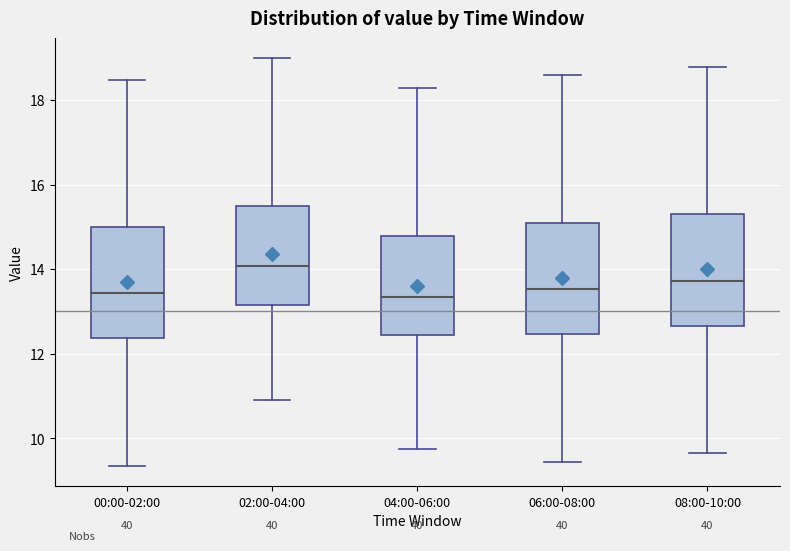

Which box has the highest median line?

02:00-04:00